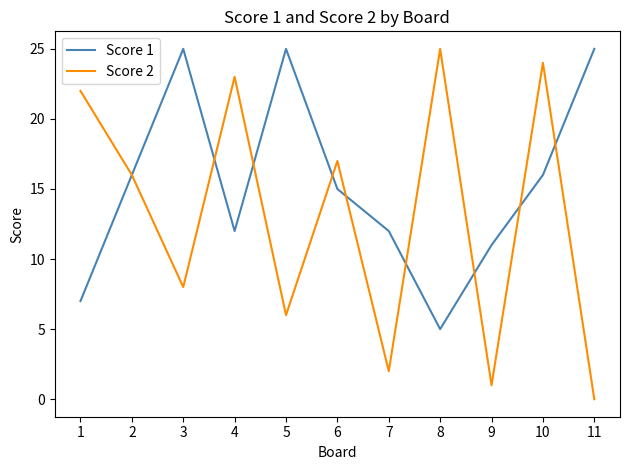

Between 4 and 6, which series saw the biggest shift?

Score 2